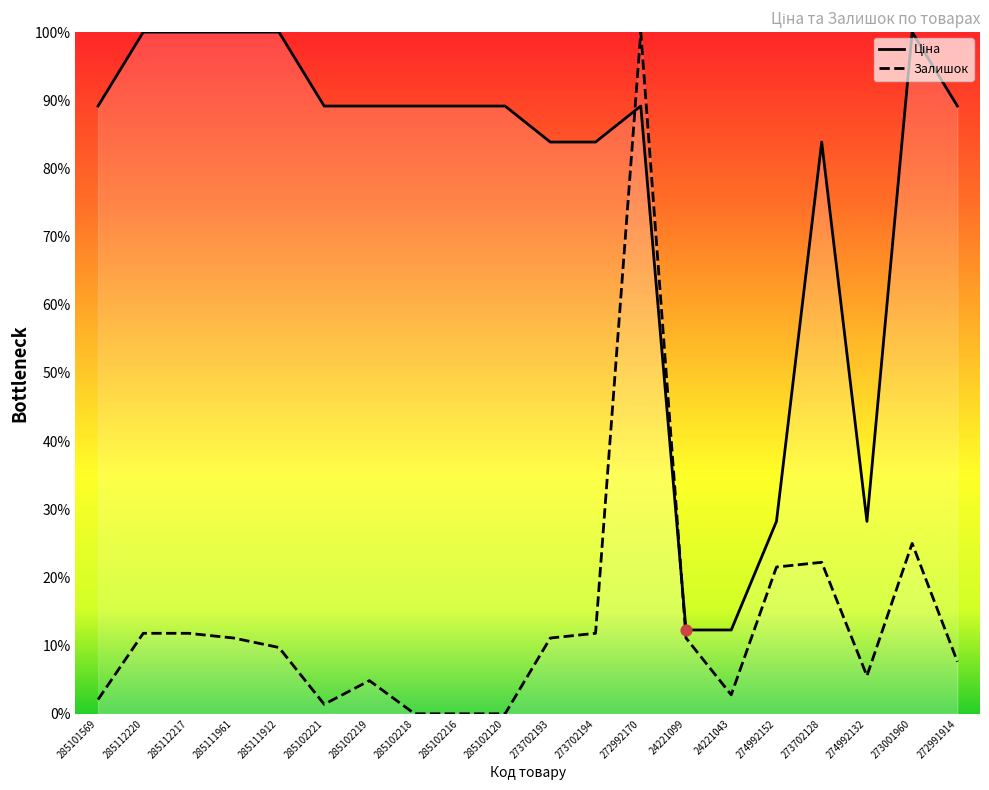

What is the total value across all series at 273001960?

125.0